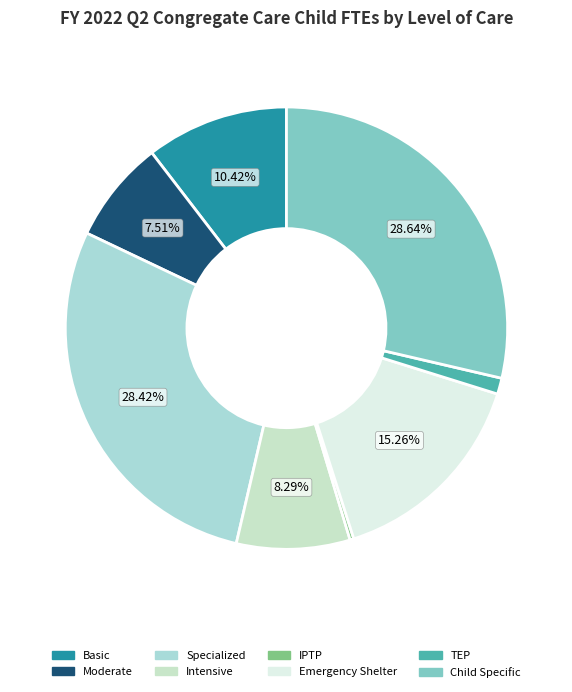

To the nearest percent, what is the average slice percentage?

12%